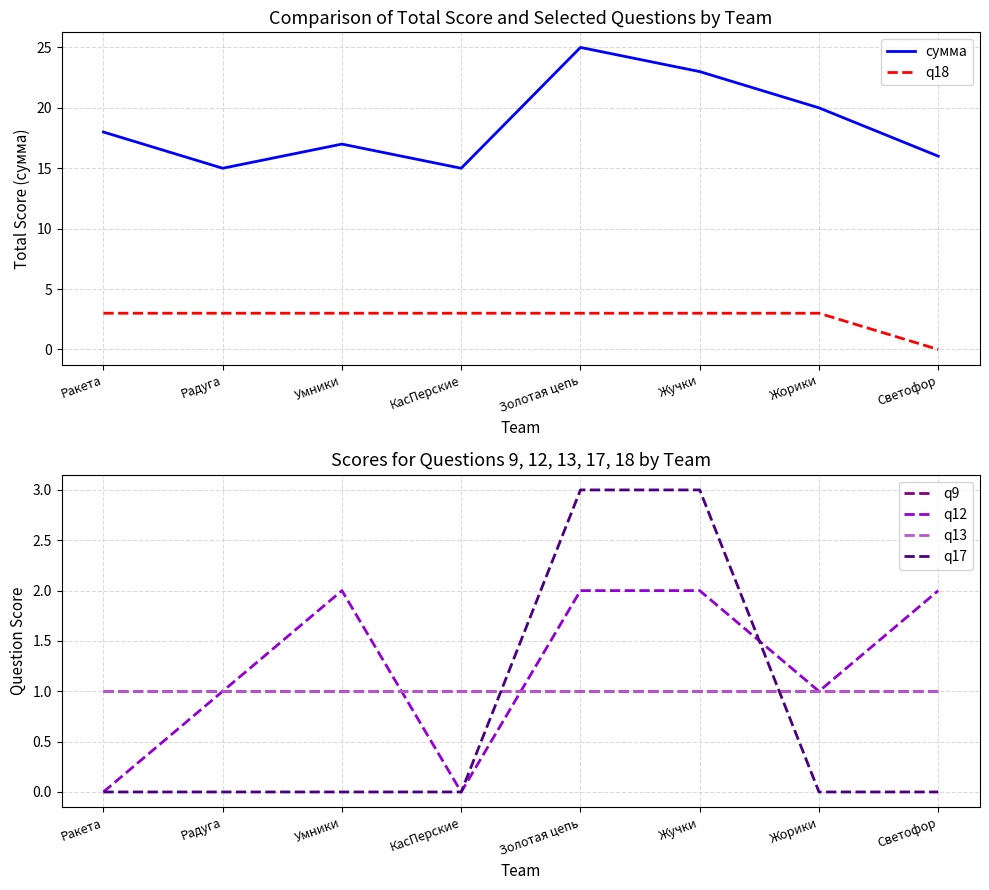

What is the label of the 4th point from the right?

Золотая цепь